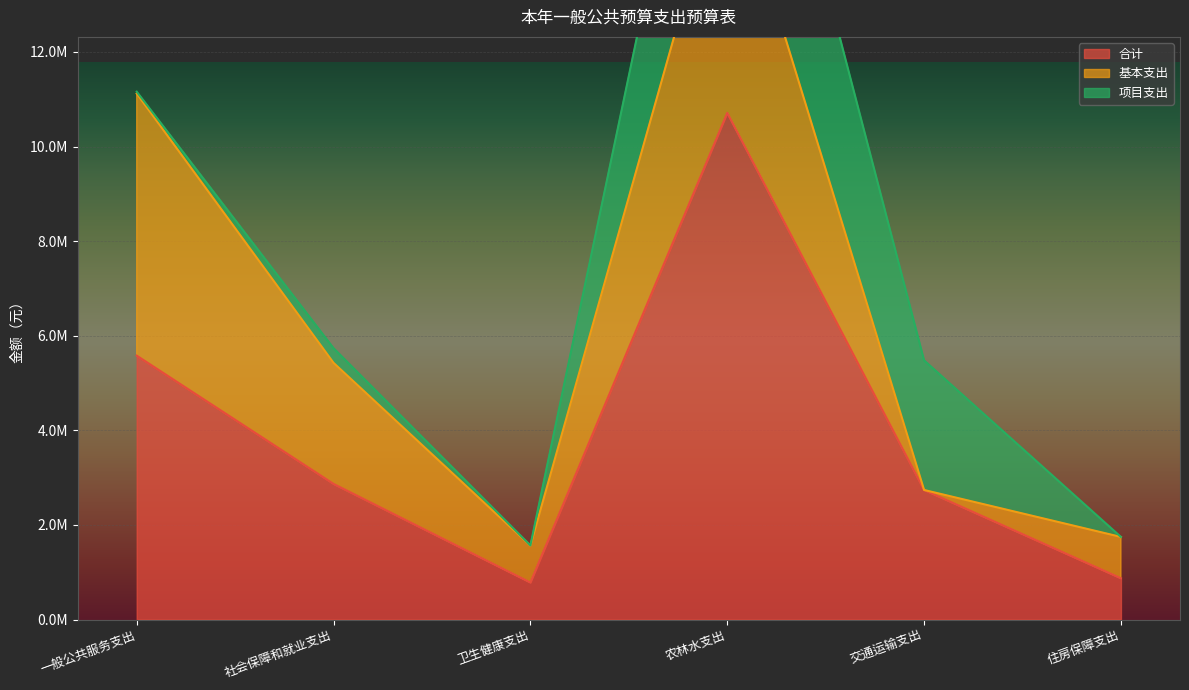

What is the sum of all 项目支出 values?

8221008.1